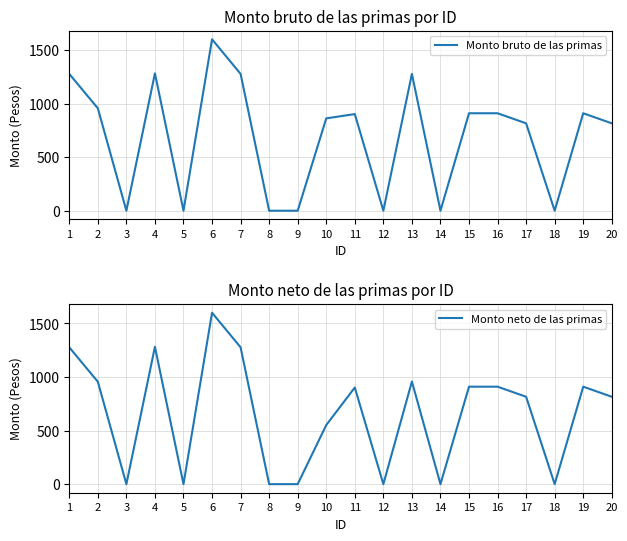

At which label does Monto bruto de las primas reach its peak?

6